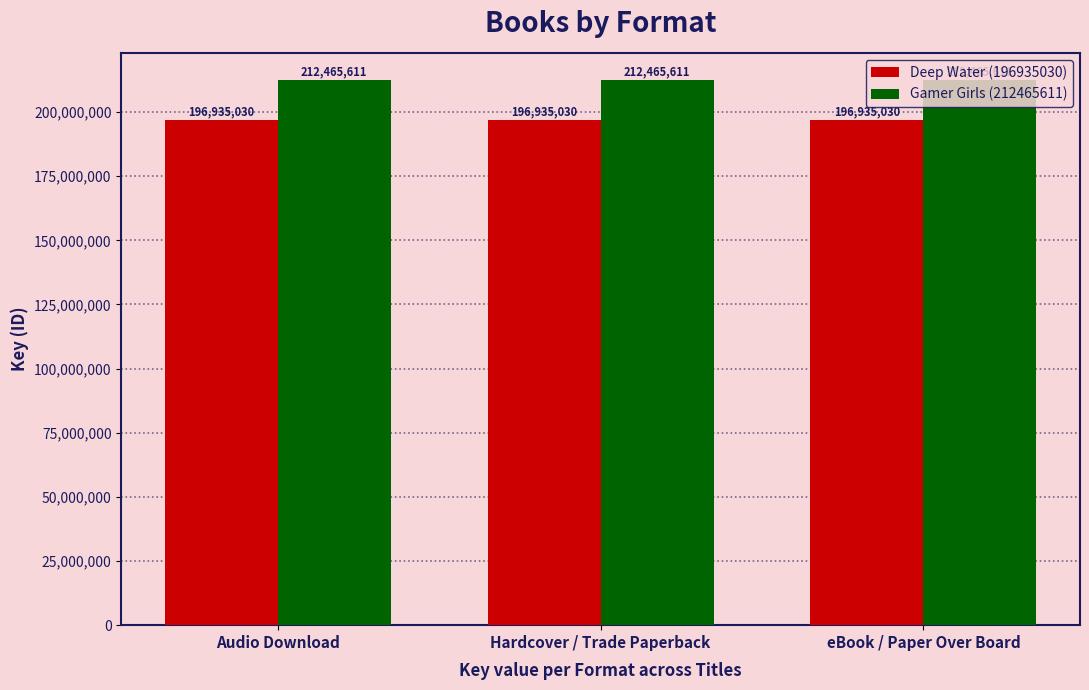

What is the minimum value for Gamer Girls (212465611)?

212465611